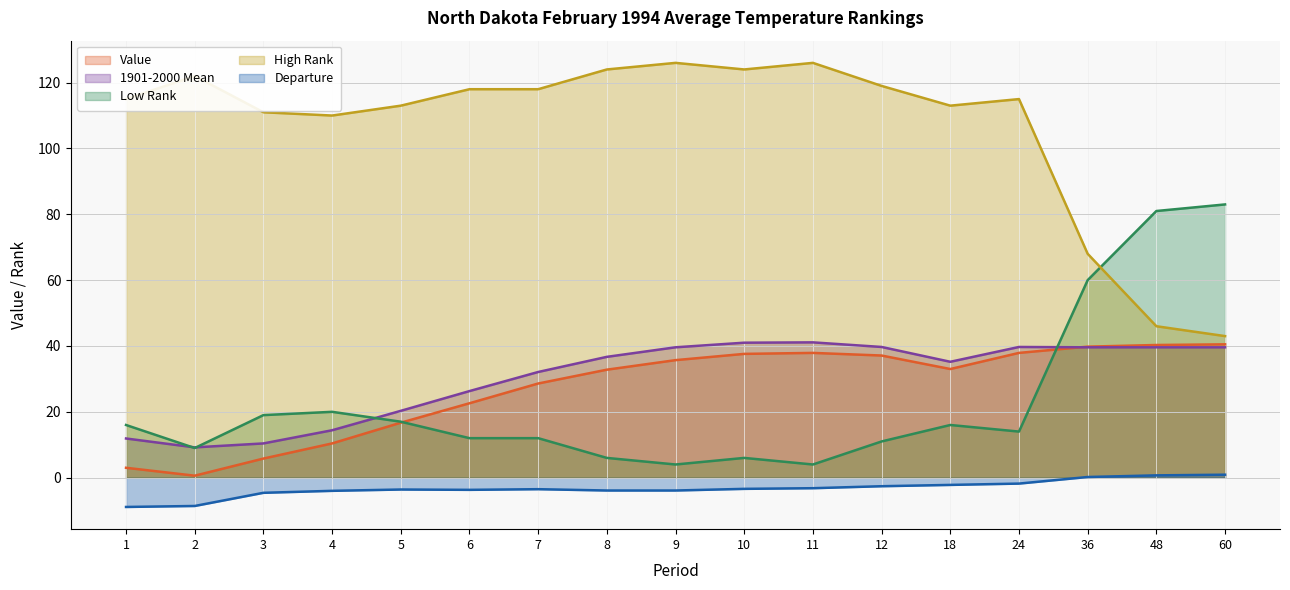

True or false: Value has a value of 40.3 at 48.

True